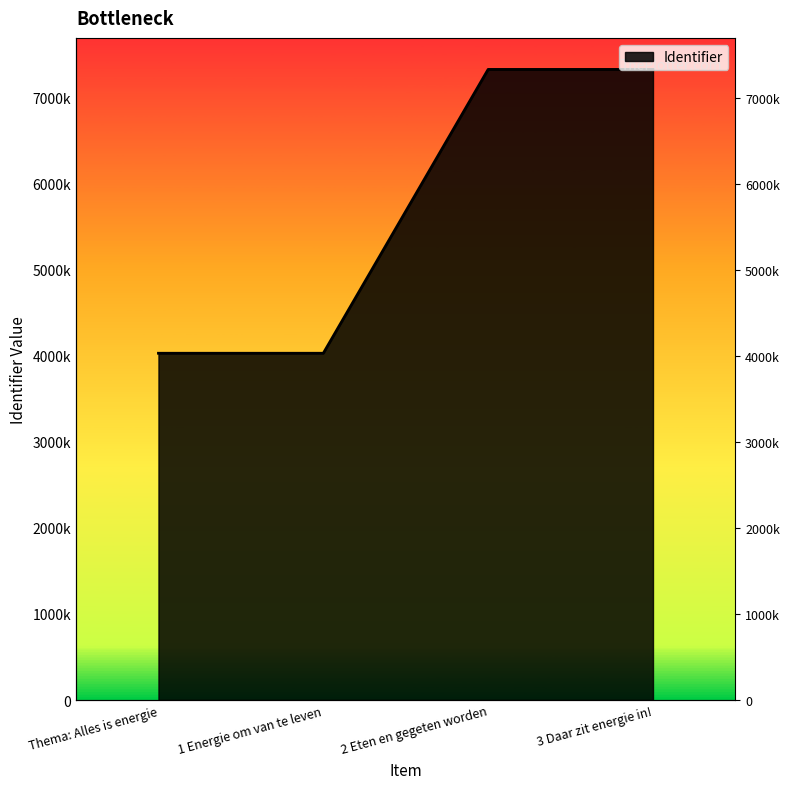

Reading right to left, transcribe all the data shown in this chart.

7329345	7329343	4030243	4030224